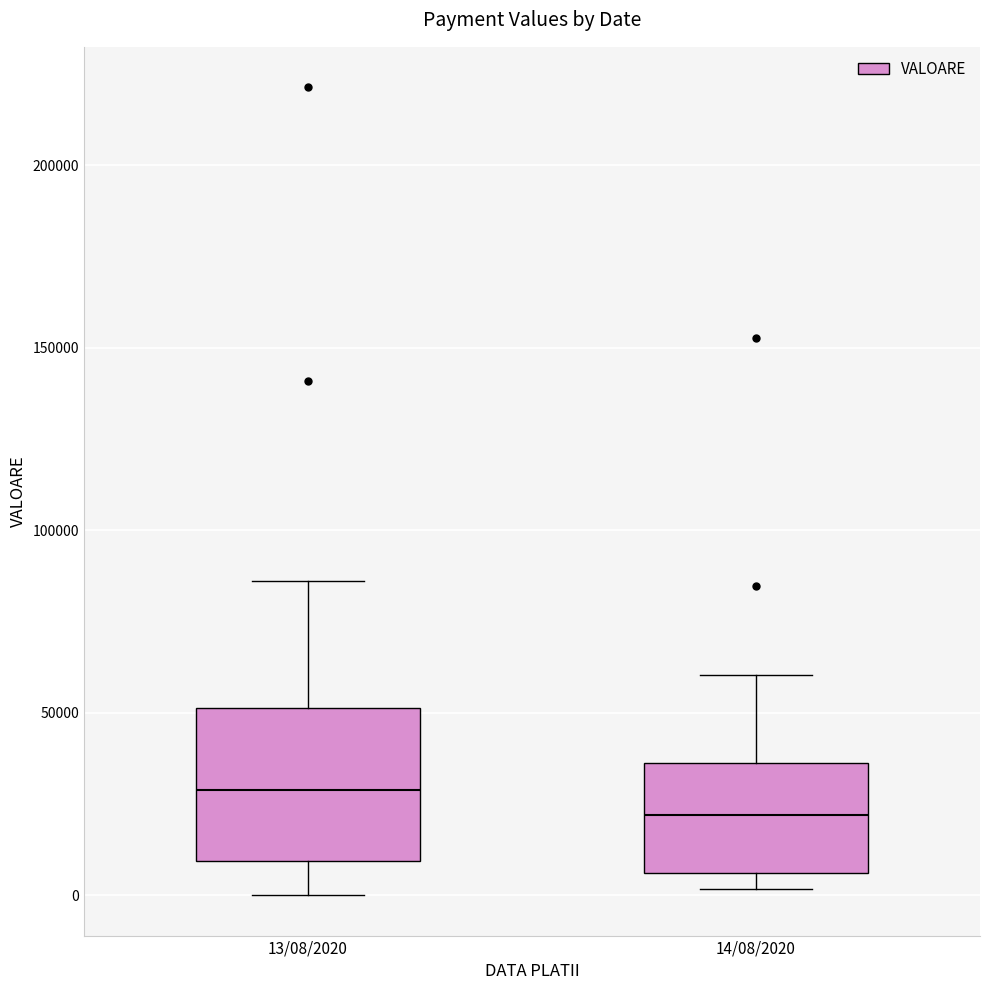

Comparing the boxes themselves (not the whiskers), which one is the tallest?

13/08/2020